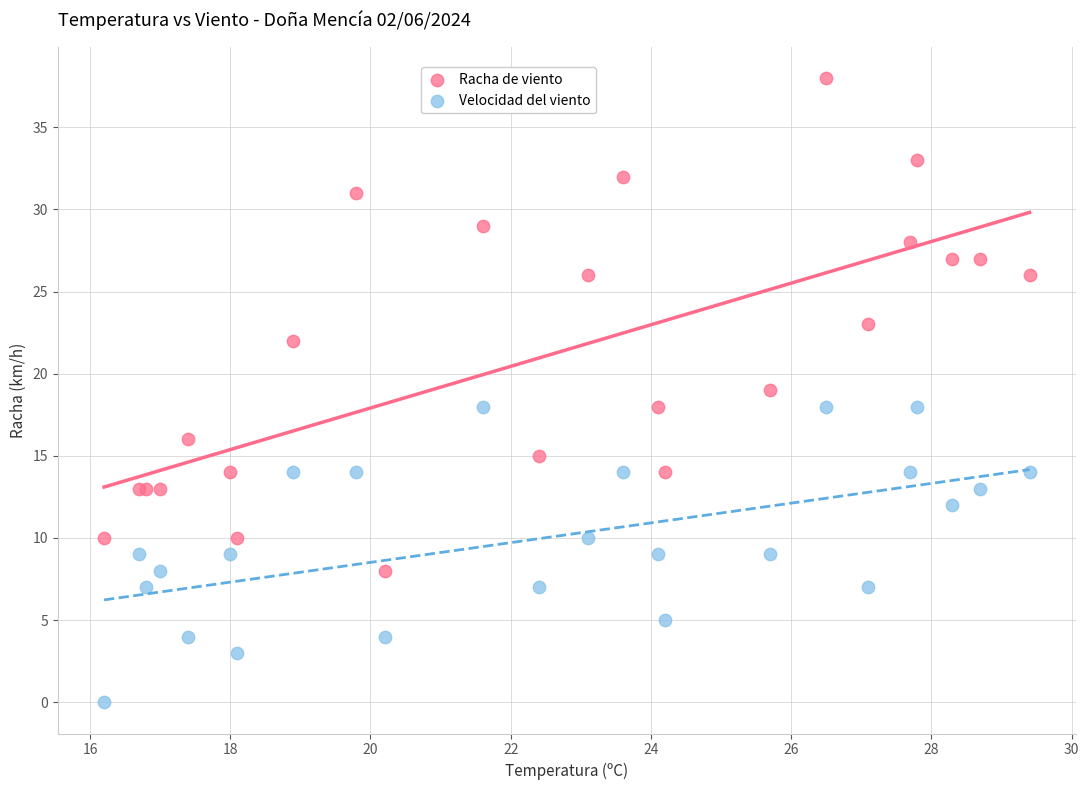

Which series has the widest spread of Y values?

Racha de viento